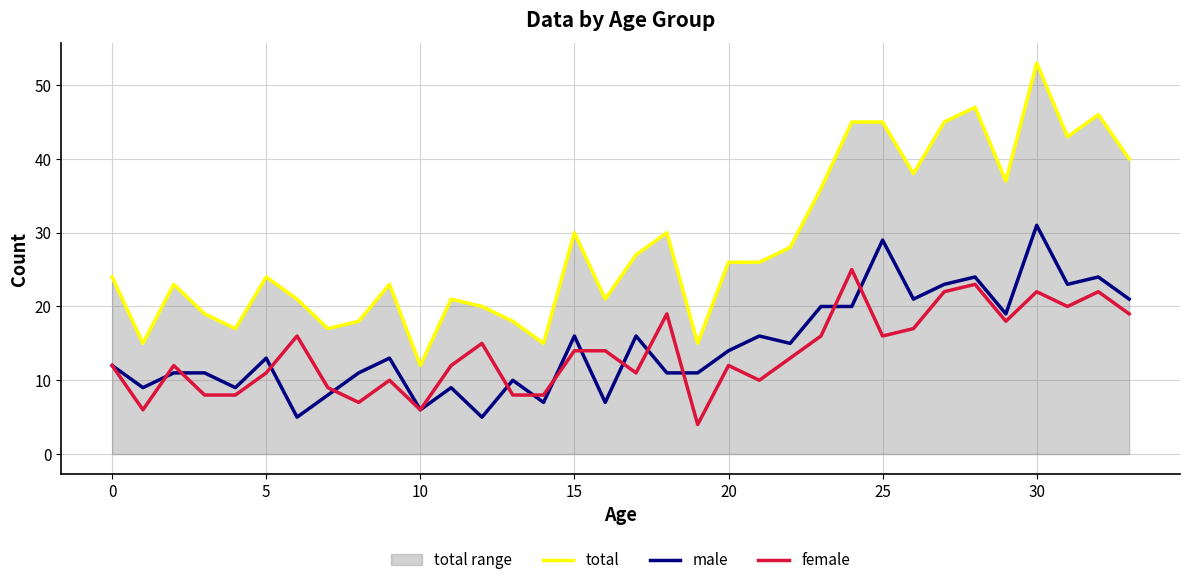

Where is male nearest to the value 18?

29